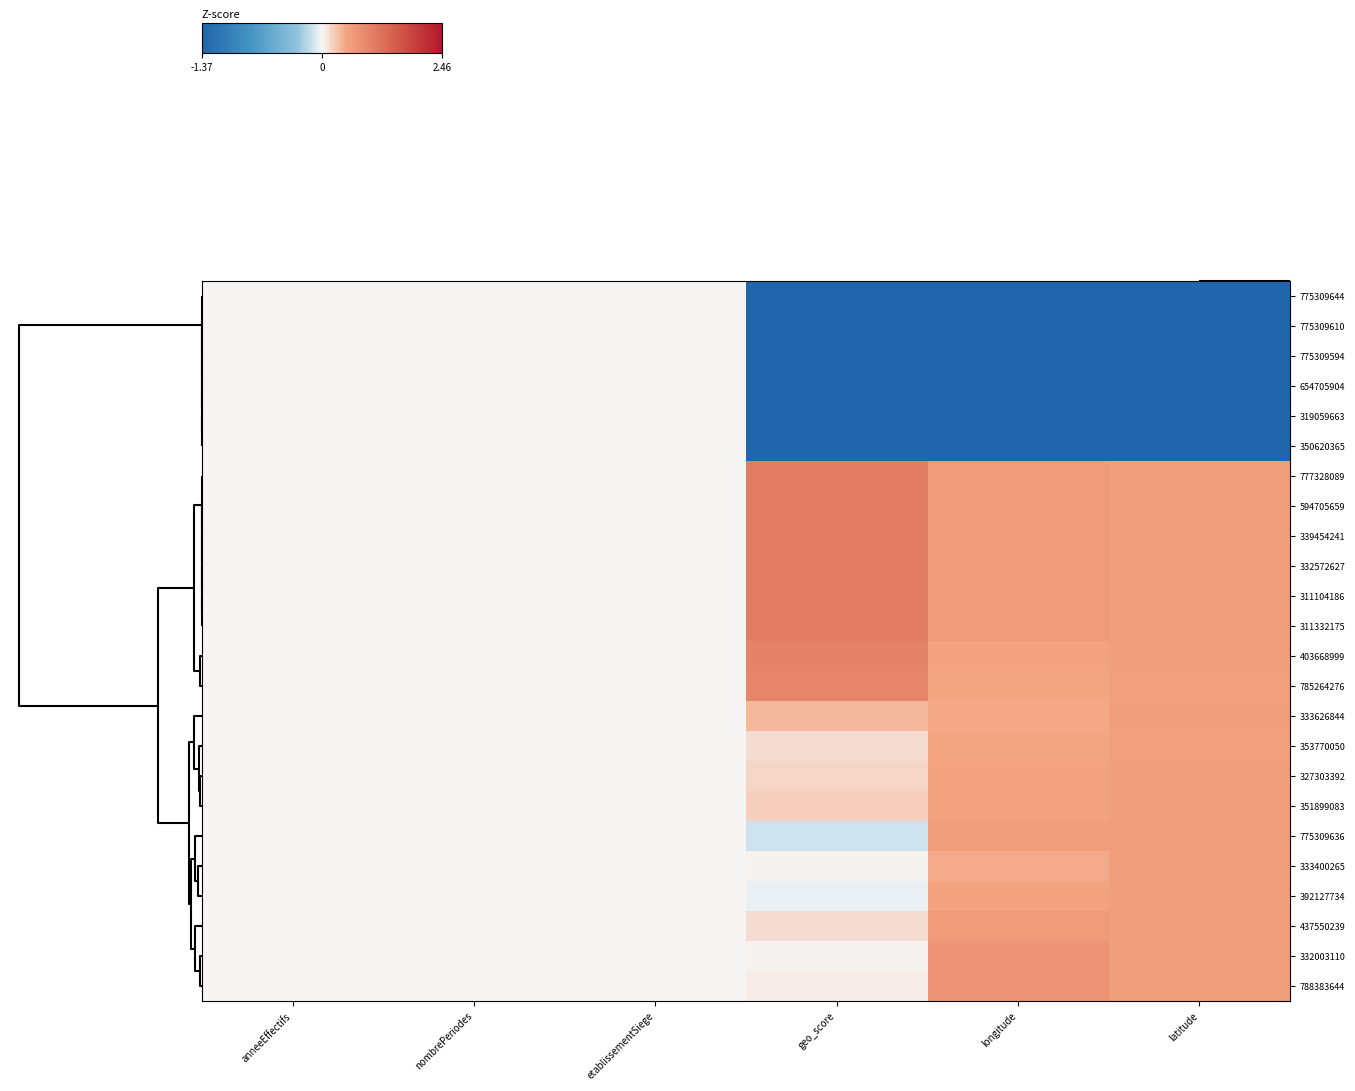

Which label corresponds to the smallest value in the chart?

latitude